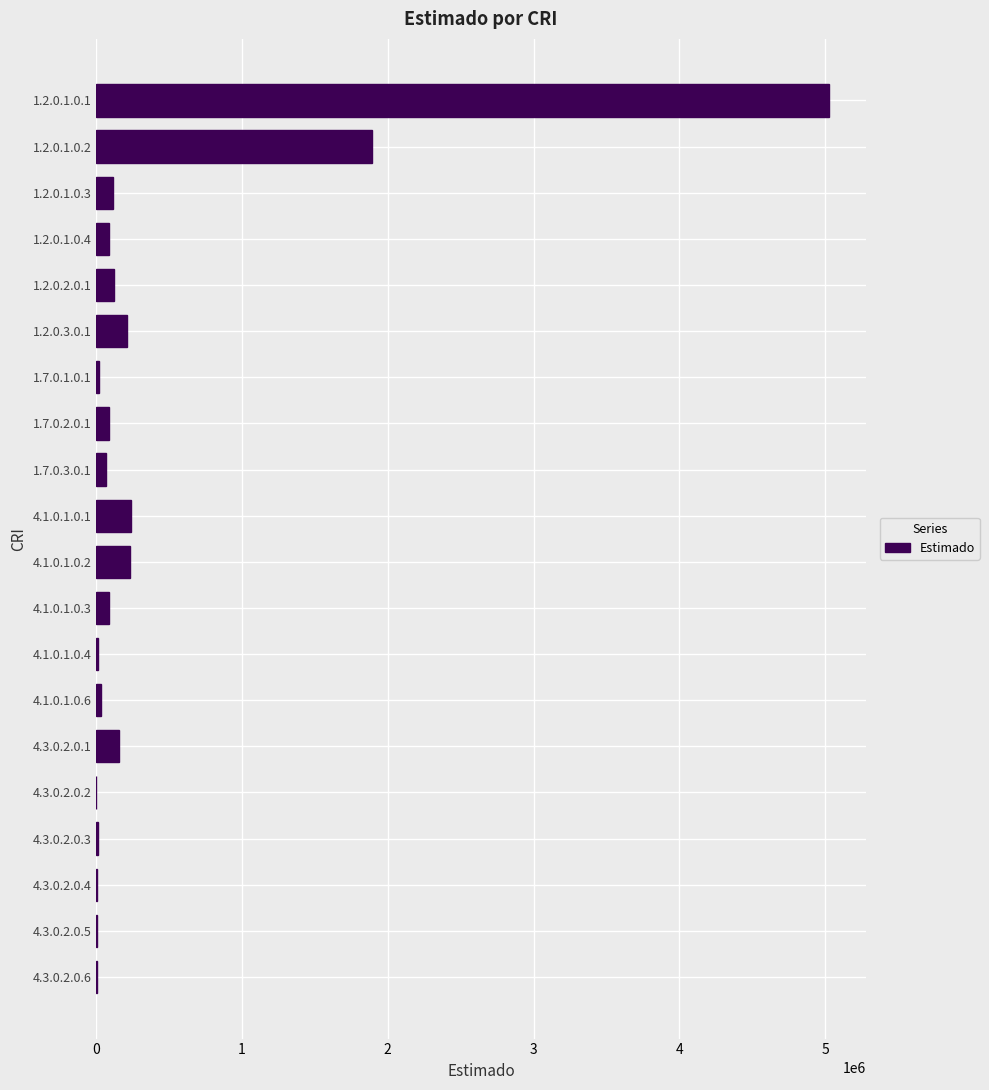

Which category has the highest value across all series?

1.2.0.1.0.1